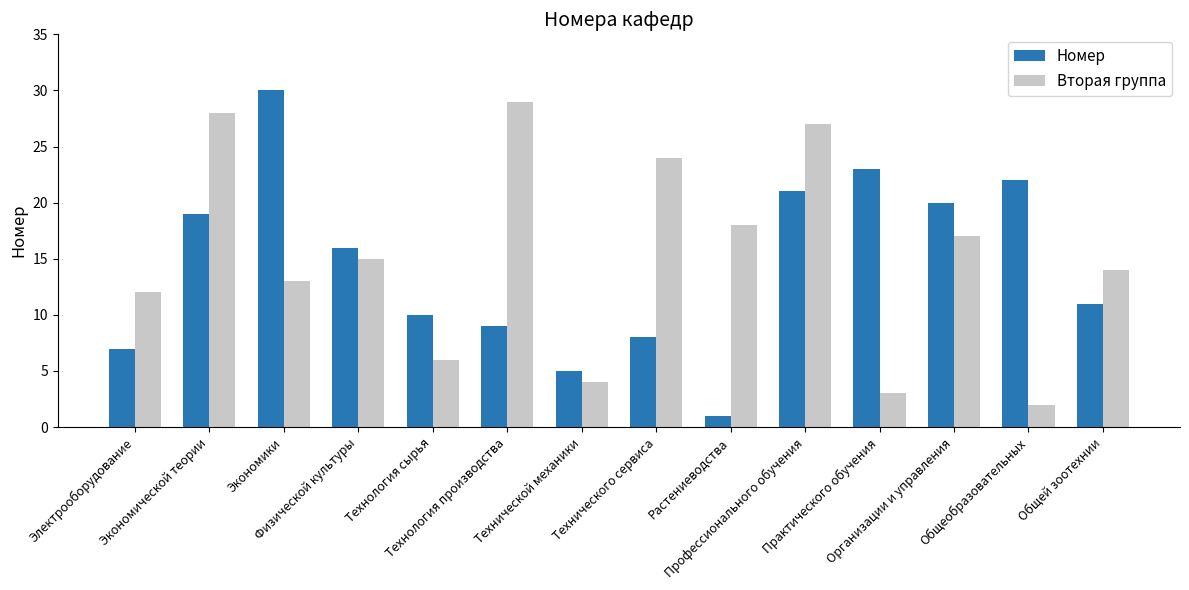

What is the sum of the Вторая группа values at Организации и управления and Технической механики?

21